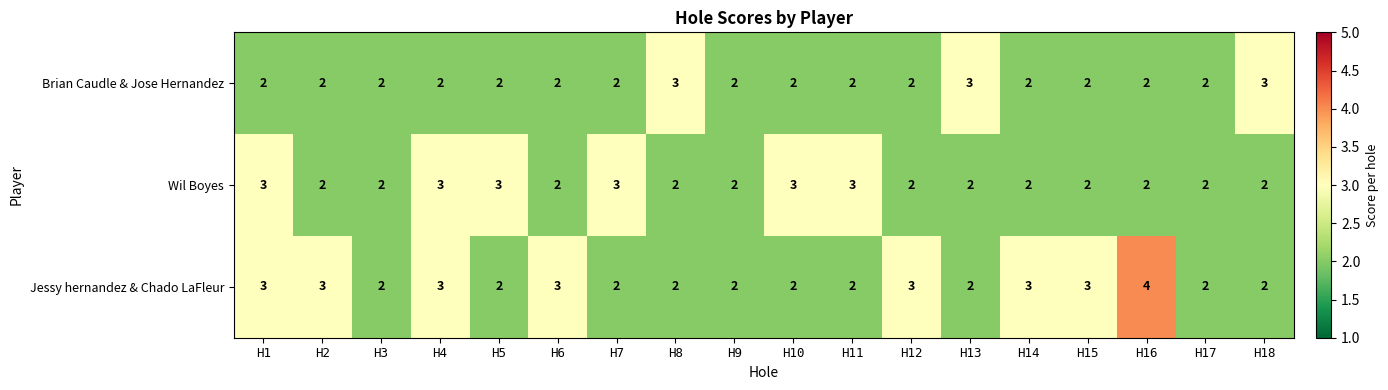

Count the Jessy hernandez & Chado LaFleur values in the range 2 to 3.

17